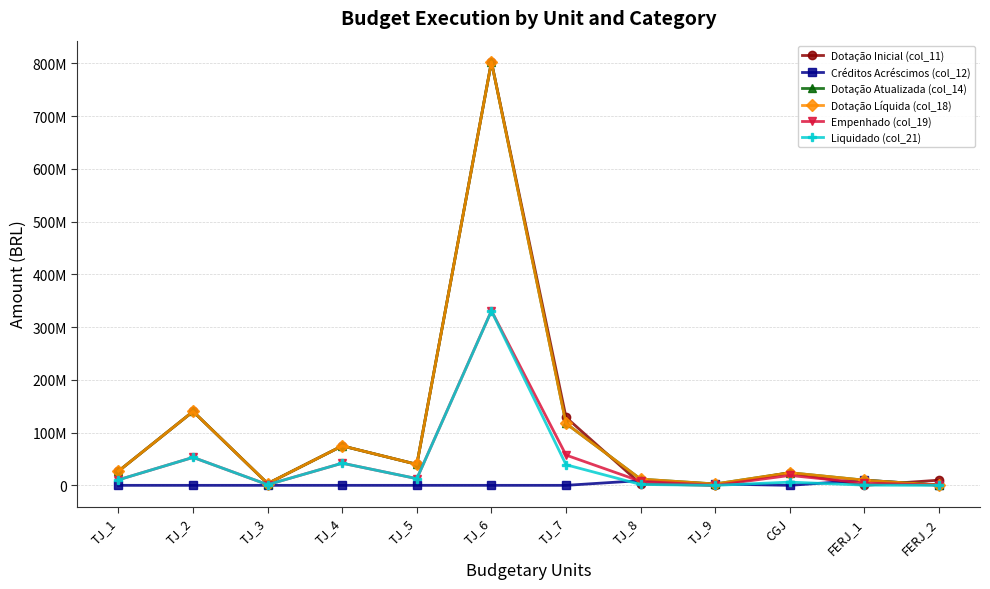

Which series has the largest total across all categories?

Dotação Atualizada (col_14)